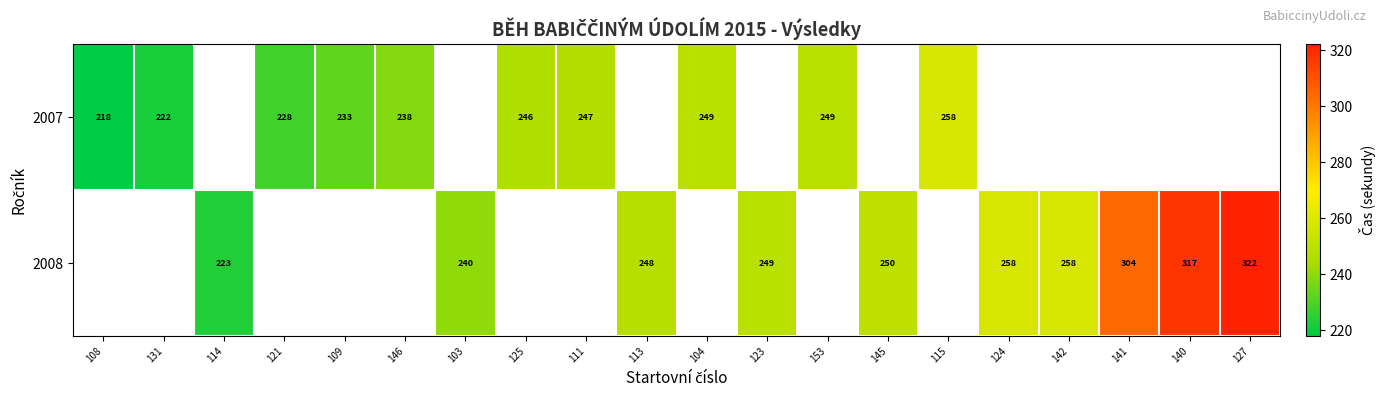

The 2008 series shows 370 at 142. True or false?

False